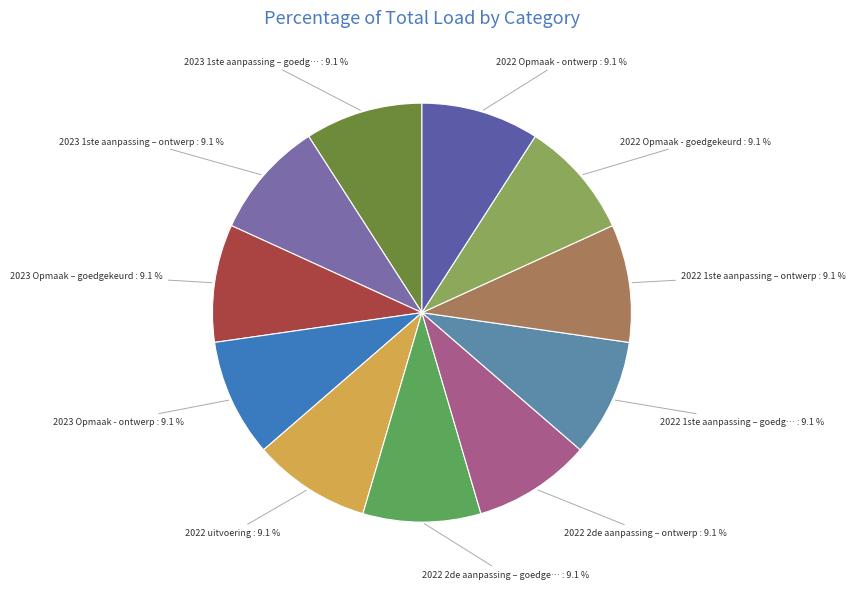

Which slice is the smallest?

2023 1ste aanpassing – goedgekeurd